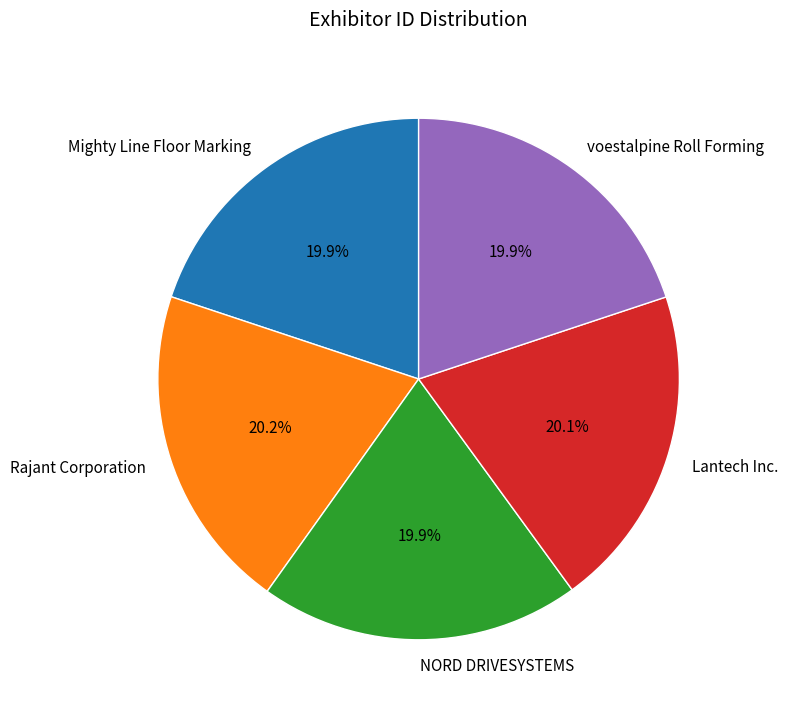

What percentage is the Lantech Inc. slice, to the nearest percent?

20%